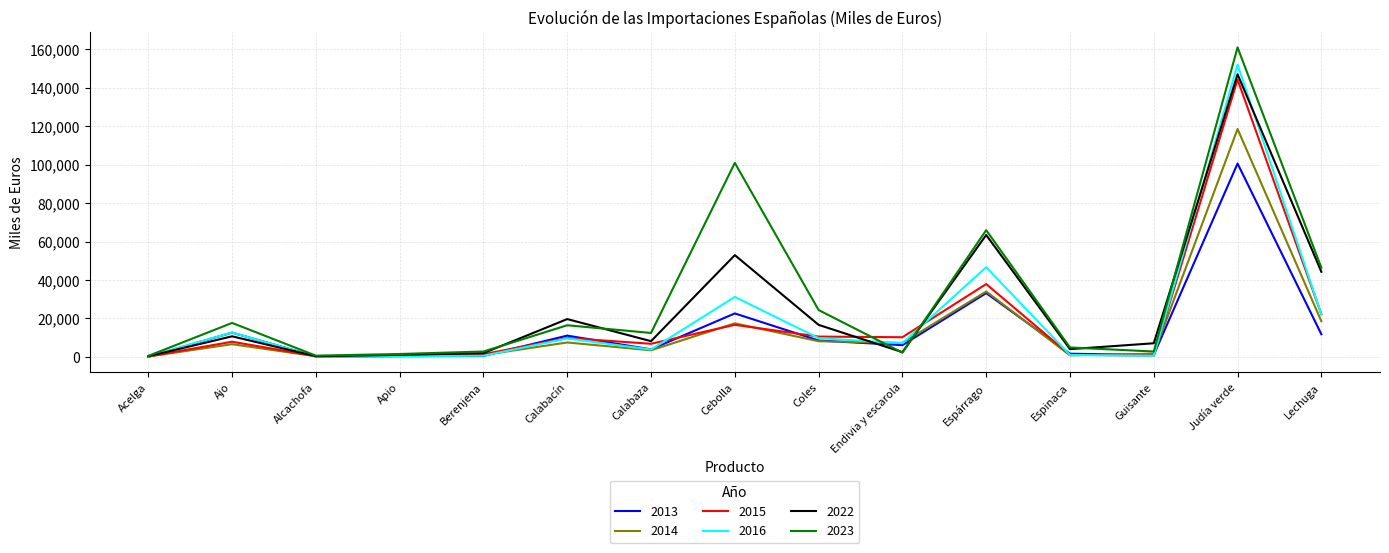

What is the spread (max minus min) of values at Coles?

16238.1